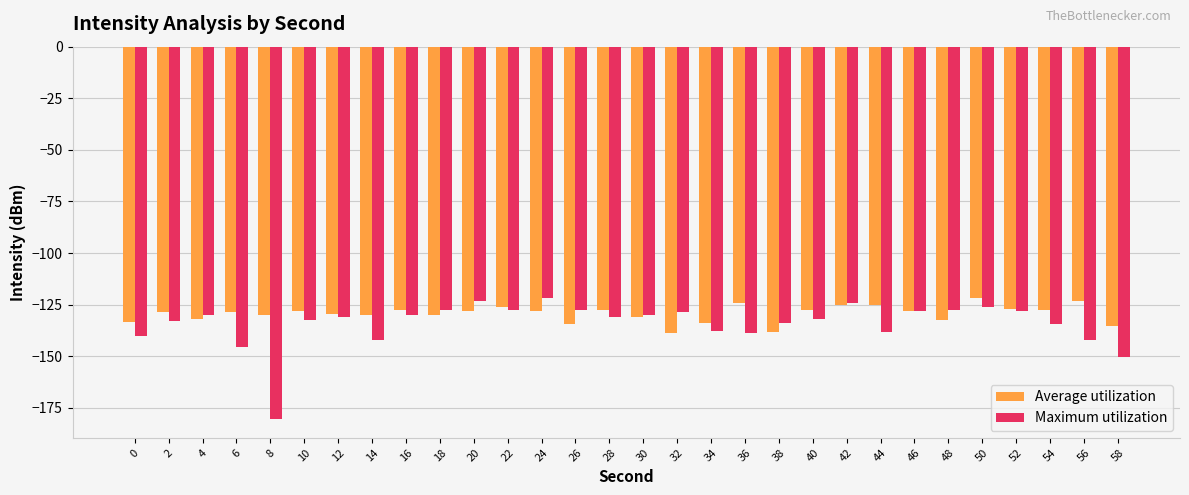

True or false: Average utilization has a value of -225.6 at 32.

False